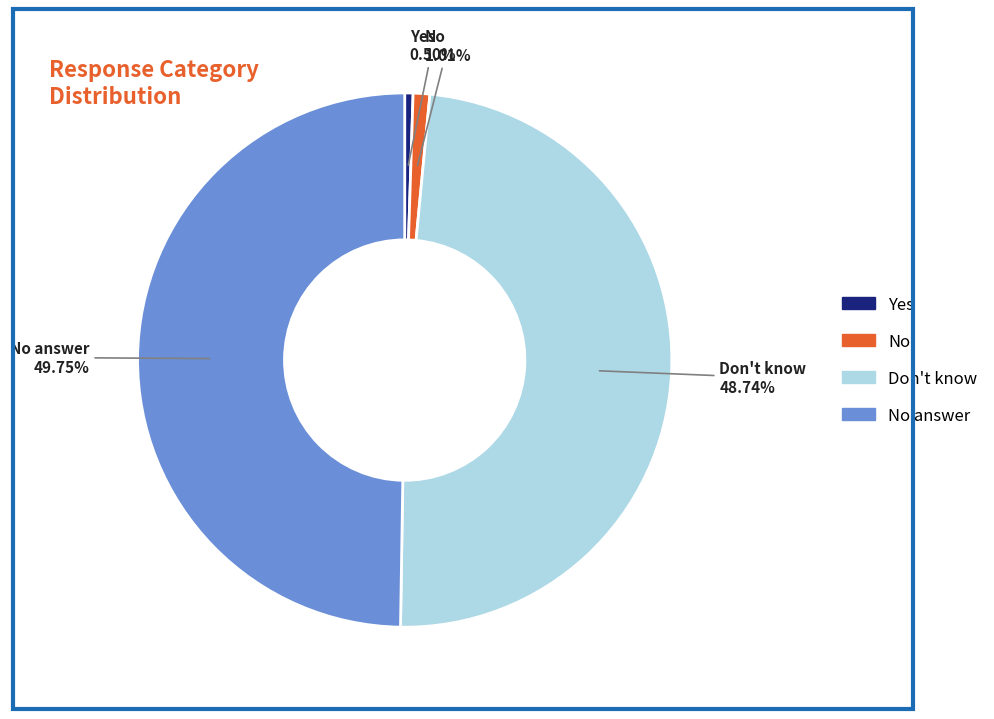

Is there any slice that represents more than half of the pie?

No